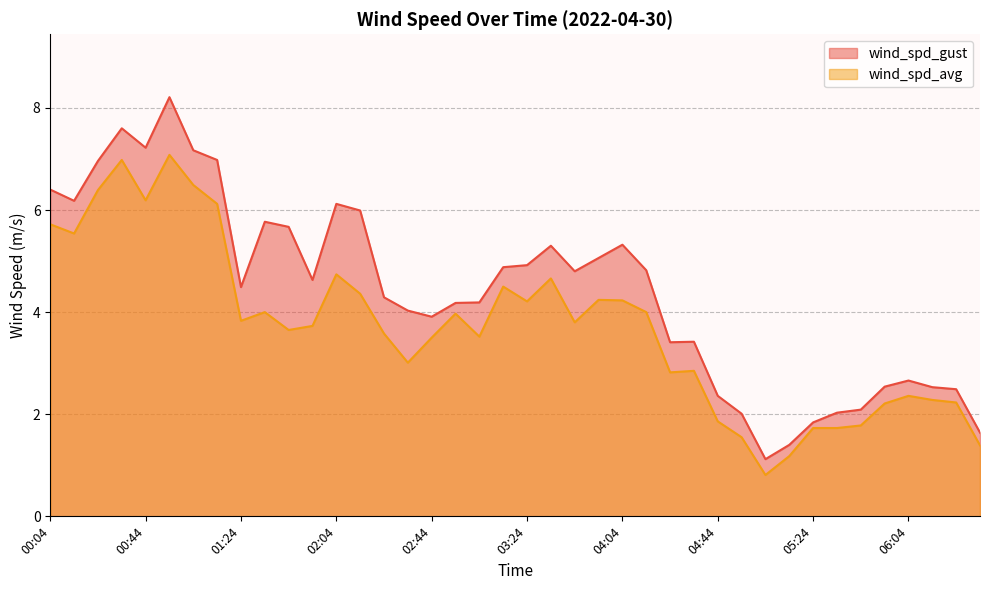

At which category does wind_spd_avg reach its first local valley?

00:14